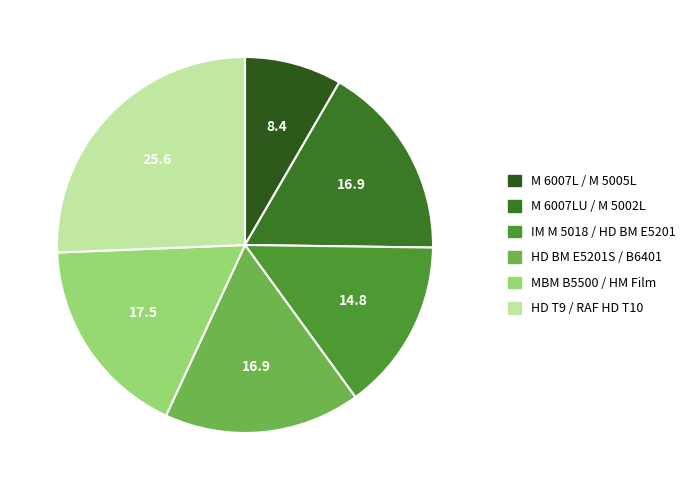

Is there any slice that represents more than half of the pie?

No